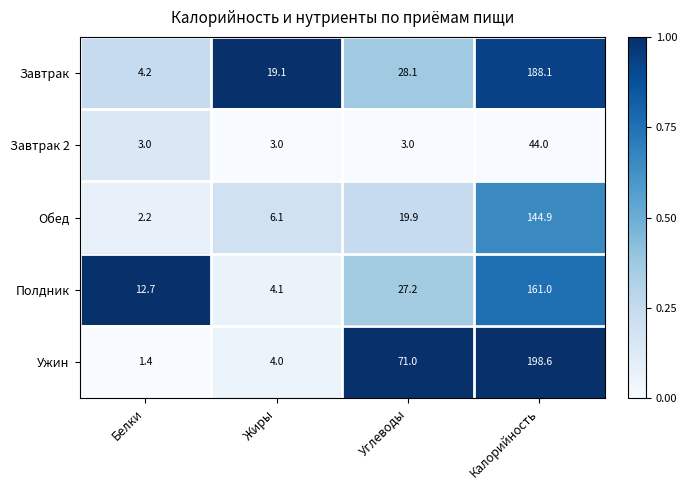

Read the Ужин value at Калорийность.

198.6